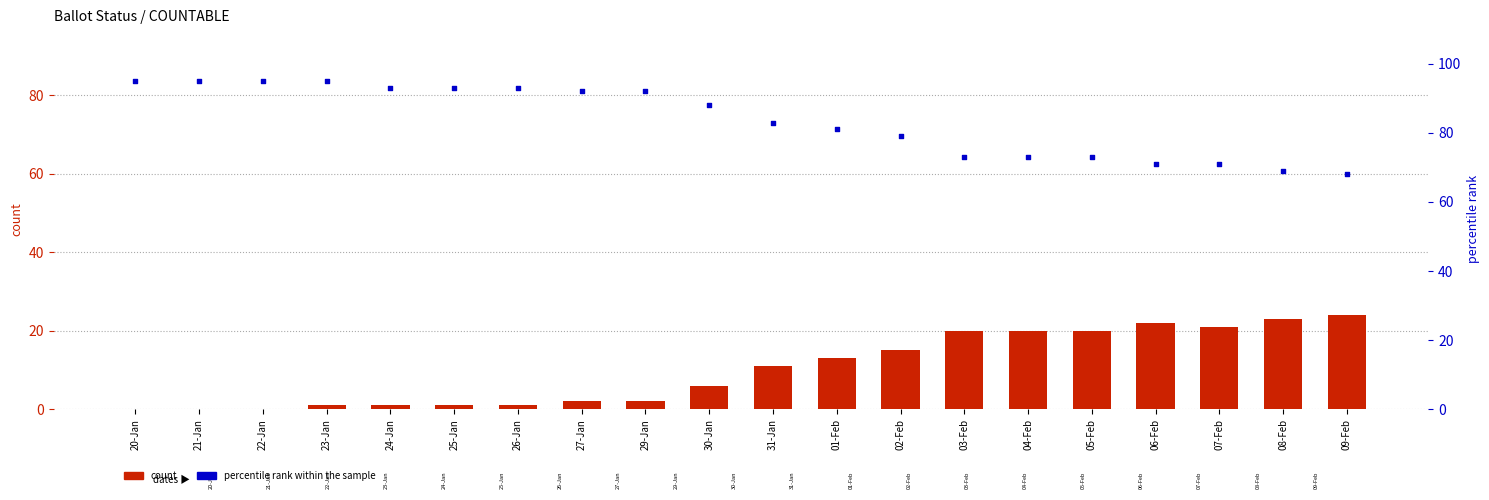

What is the total value across all series at 21-Jan?

95